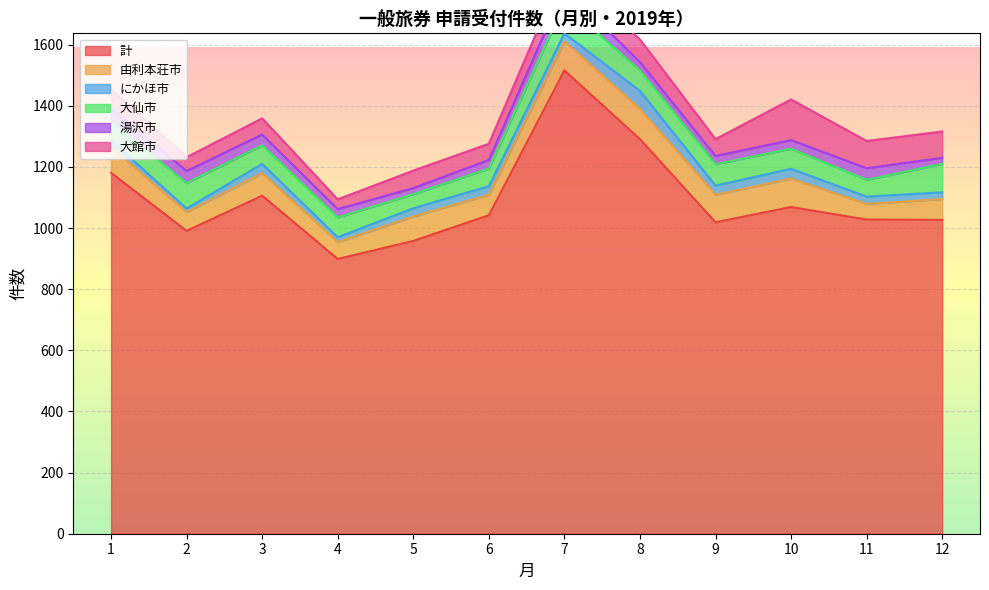

True or false: にかほ市 has more than 1 points higher than both neighbors.

True